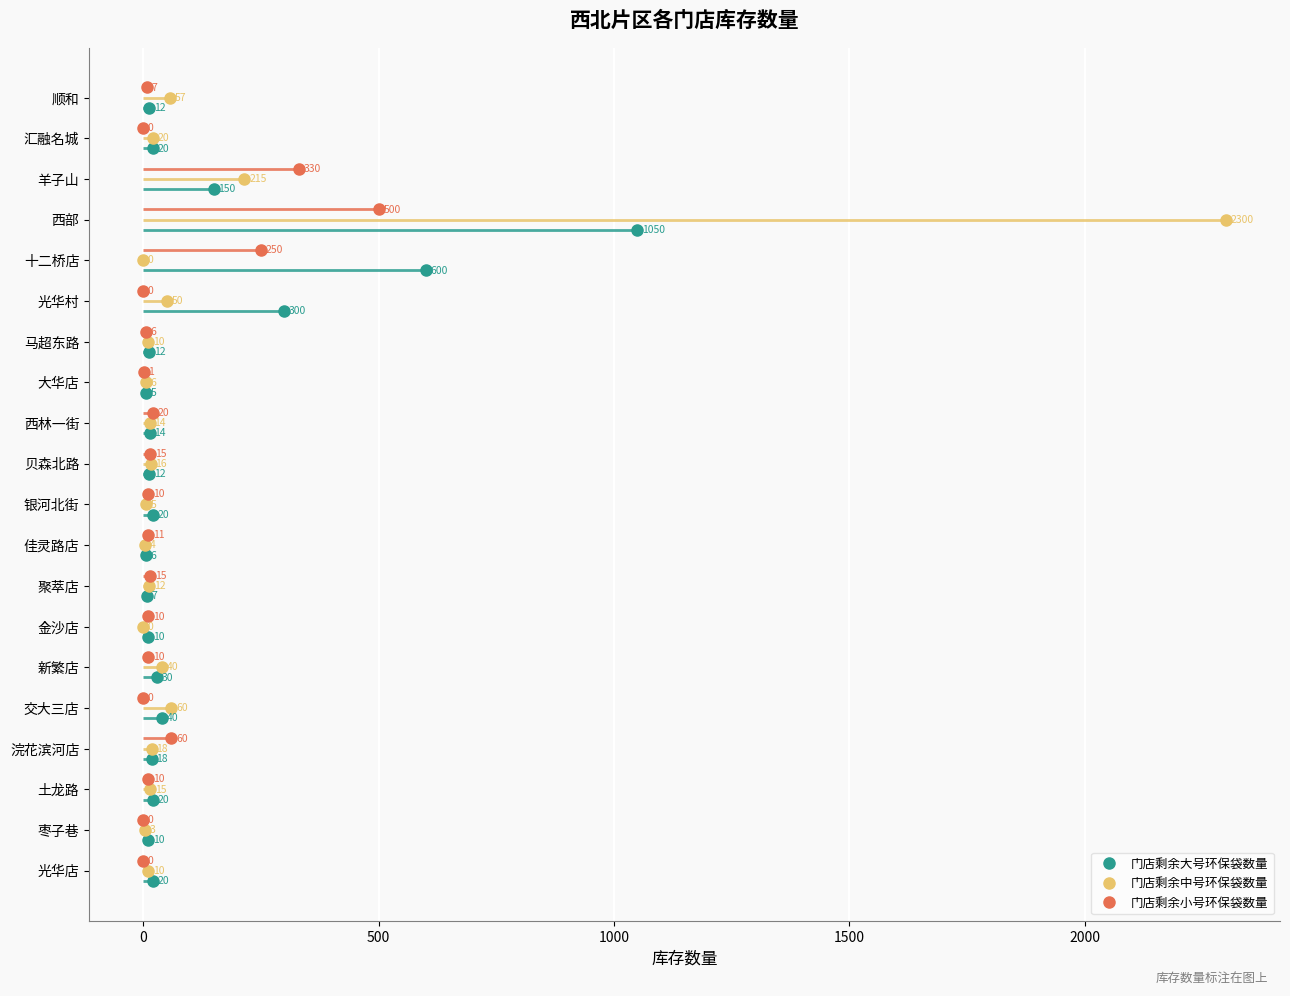

At how many categories does at least one series exceed 0?

20